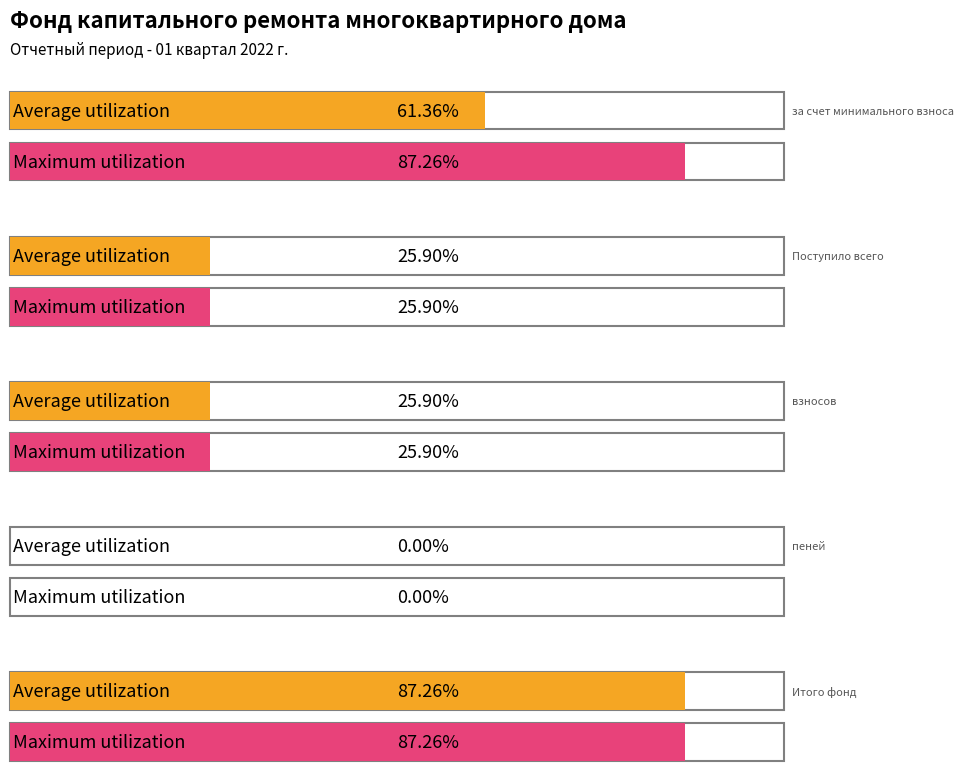

How many bars are there in each group?

2